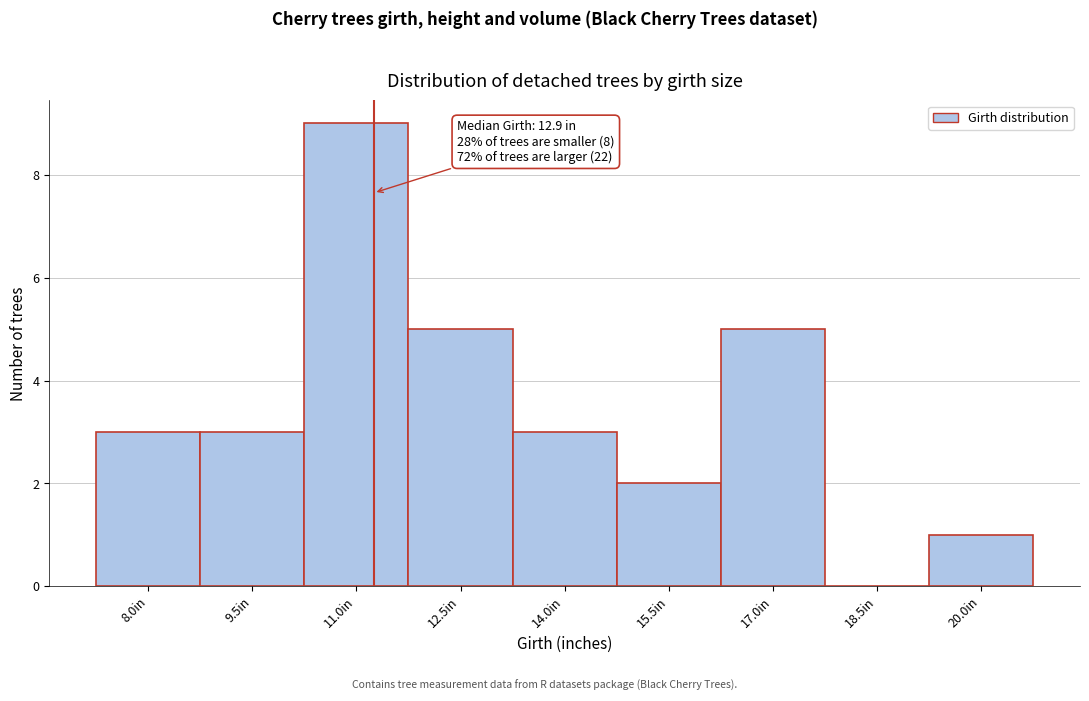

Reading left to right, extract all data points from this chart.

8.0in=3	9.5in=3	11.0in=9	12.5in=5	14.0in=3	15.5in=2	17.0in=5	18.5in=0	20.0in=1